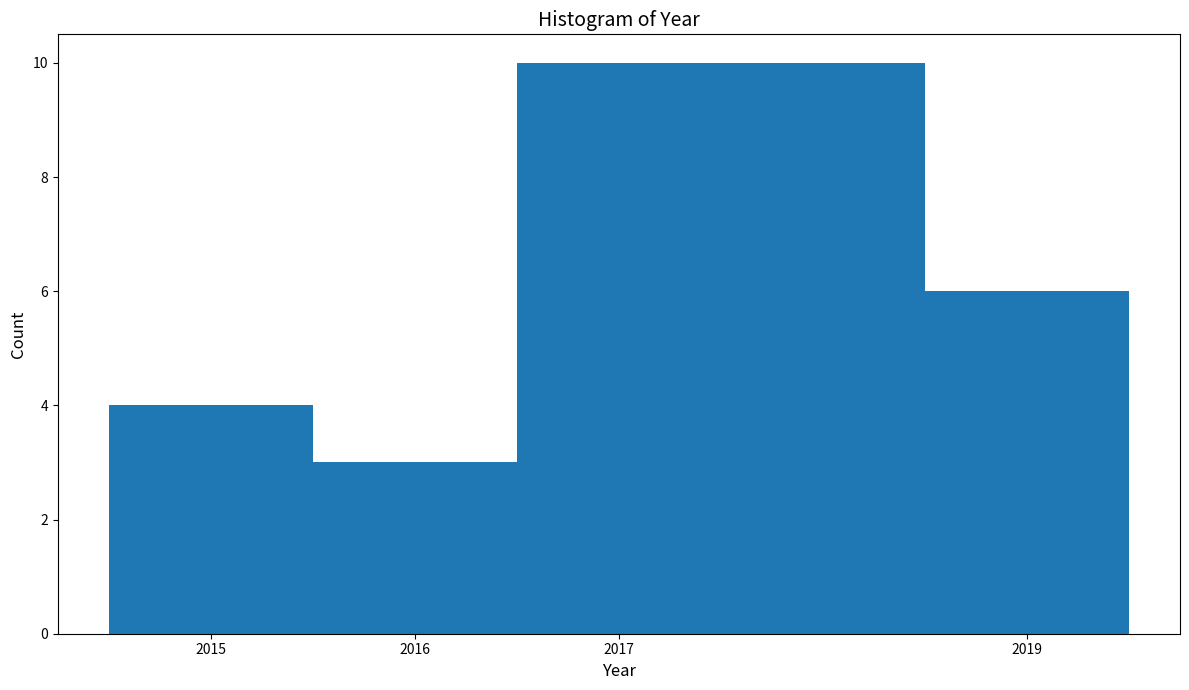

Over which range of the x-axis is the bar tallest?

2016.5 to 2018.5